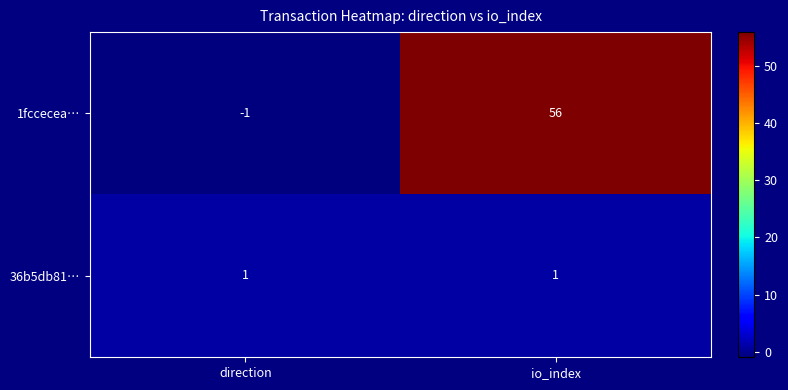

Which category has the lowest value across all series?

direction